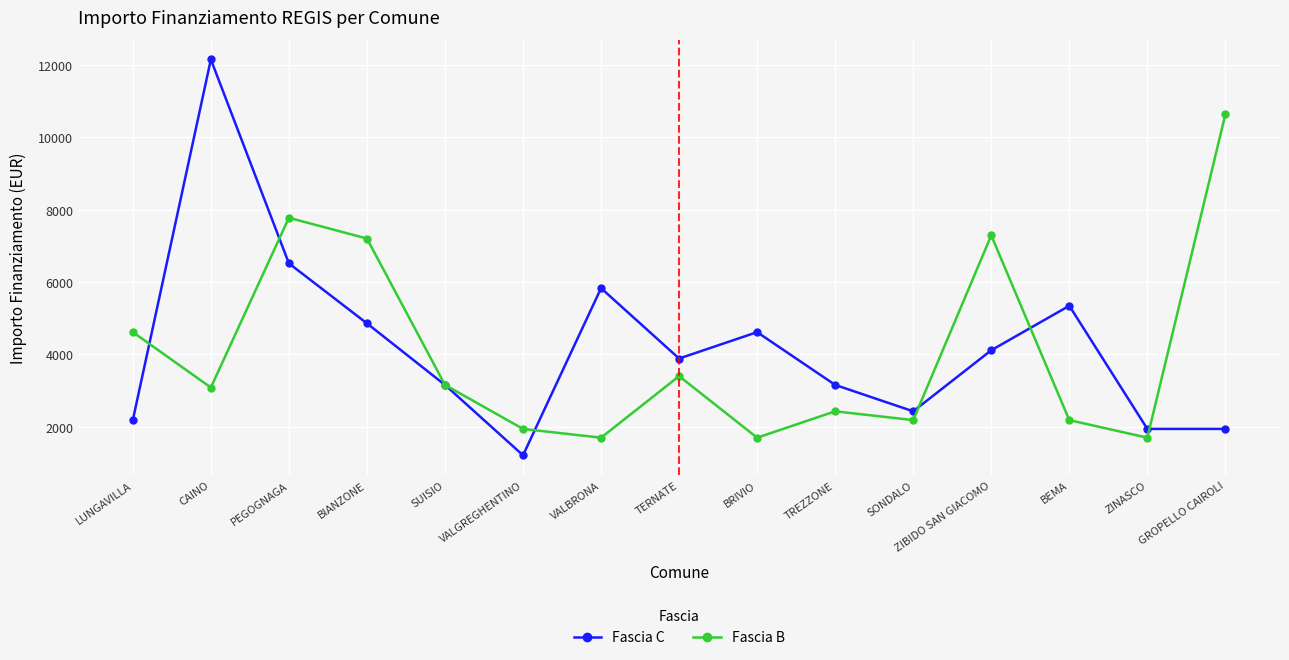

Is it true that Fascia B equals 3159 at SUISIO?

True